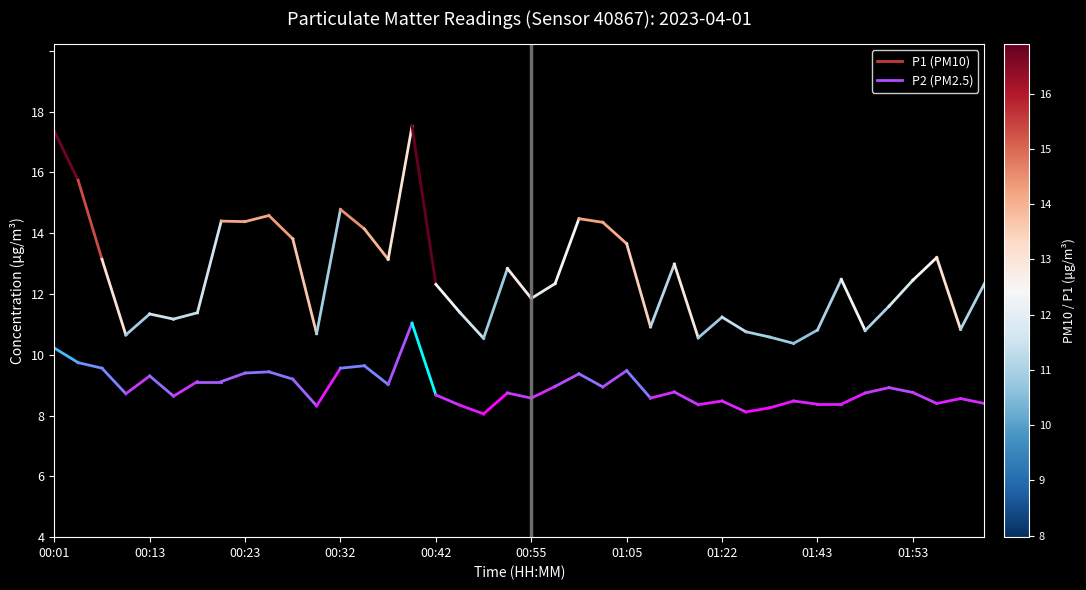

List the series in order of their peak value, lowest first.

P2, P1